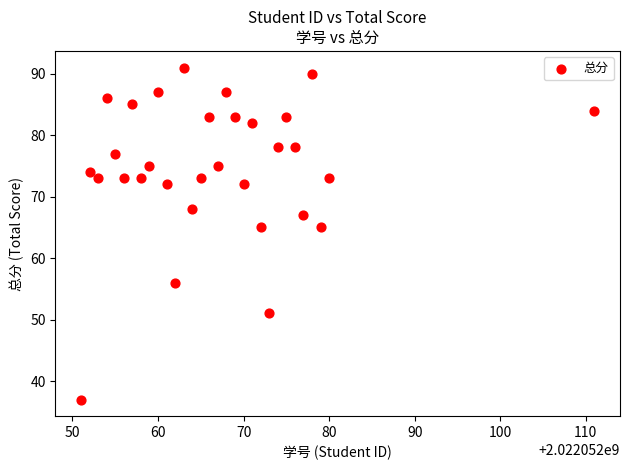

What is the range of X values (max minus min)?

60